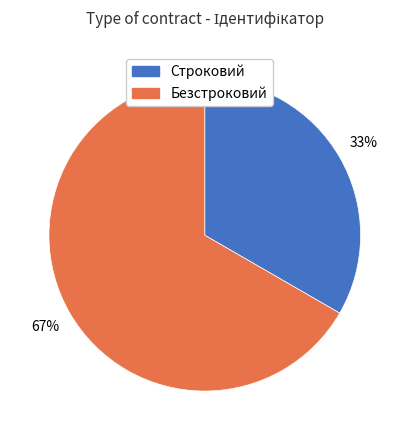

The Безстроковий slice represents 67% of the pie. True or false?

True